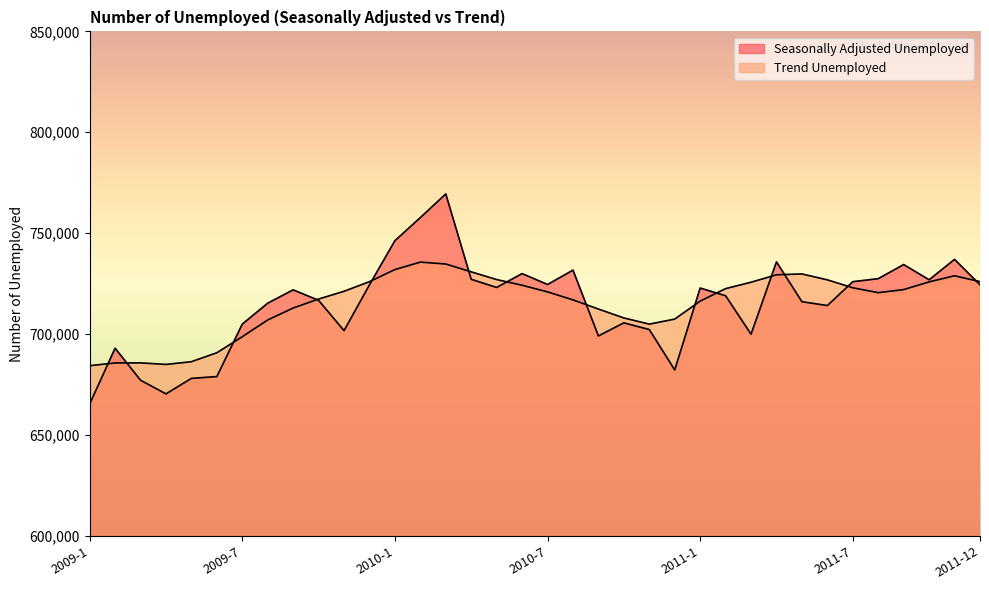

What position from the left is 2011-11?

35